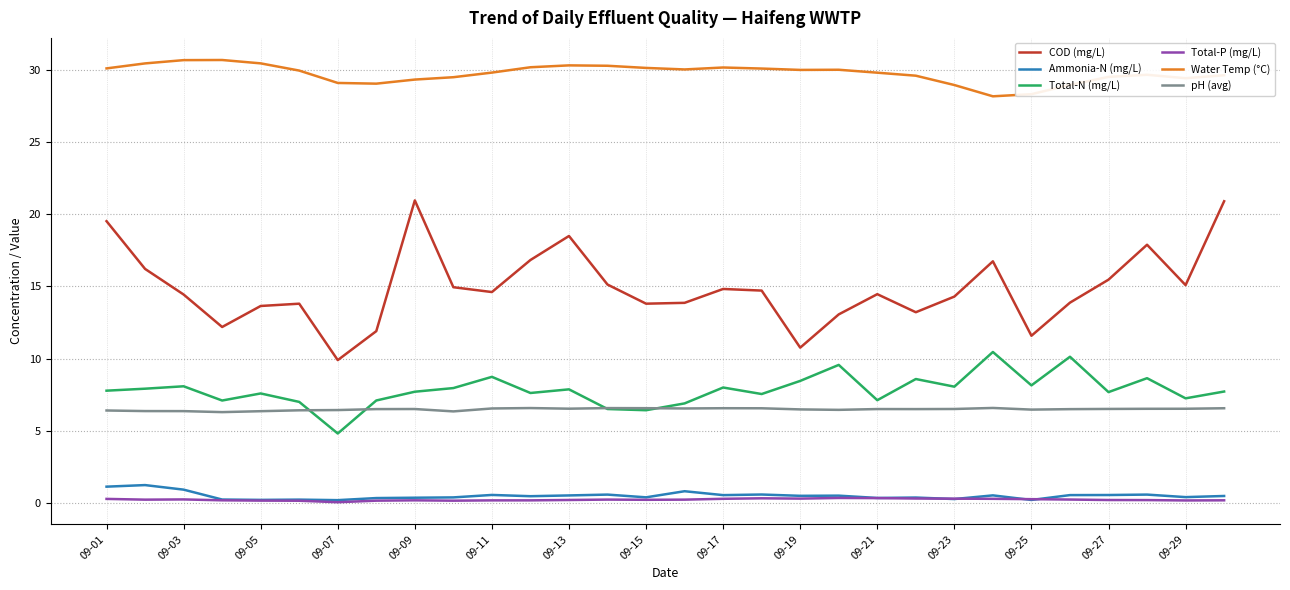

True or false: Ammonia-N (mg/L) and Water Temp (°C) cross at least once.

False